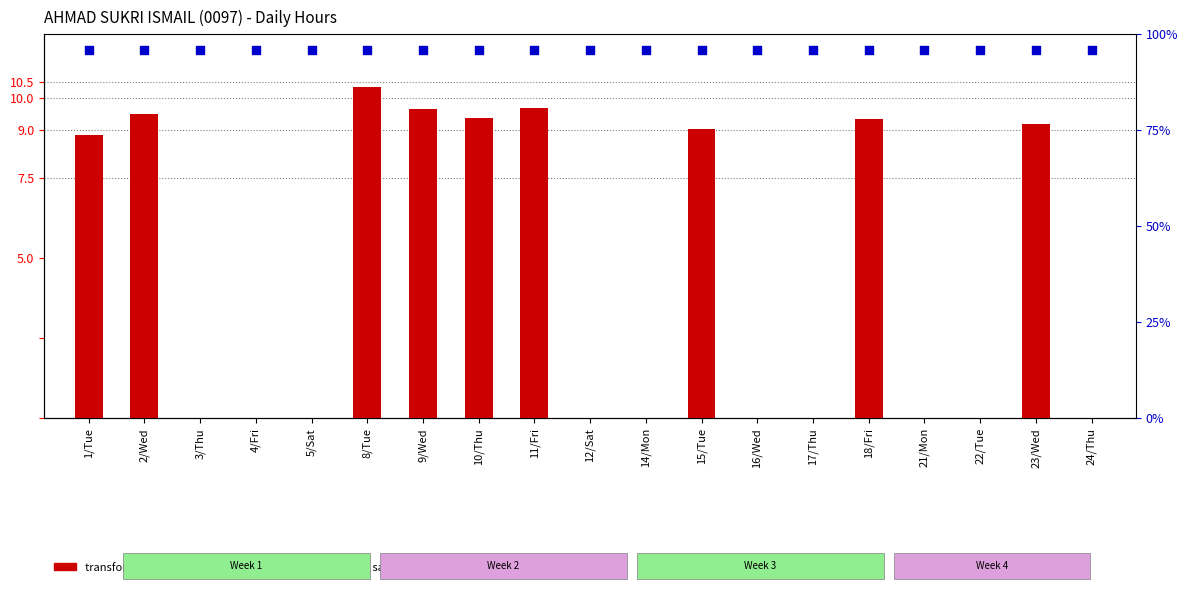

Is the value of transformed count at 9/Wed greater than the value of percentile rank within the sample at 18/Fri?

No